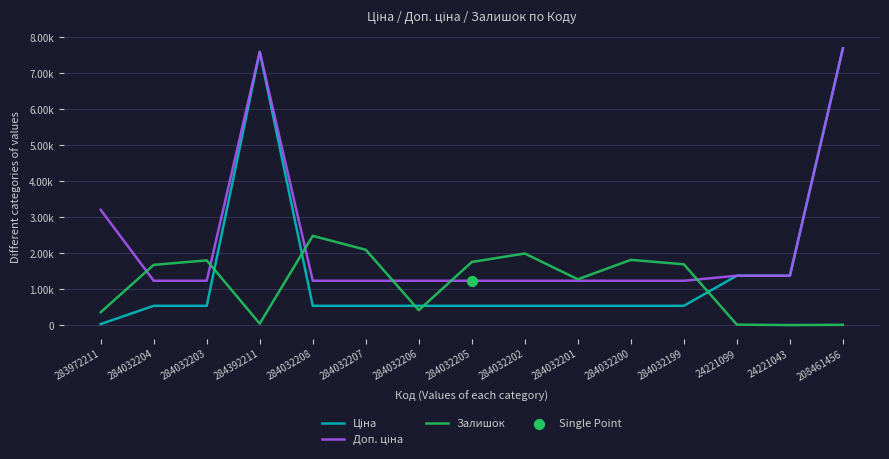

At how many categories does at least one series exceed 4003?

2